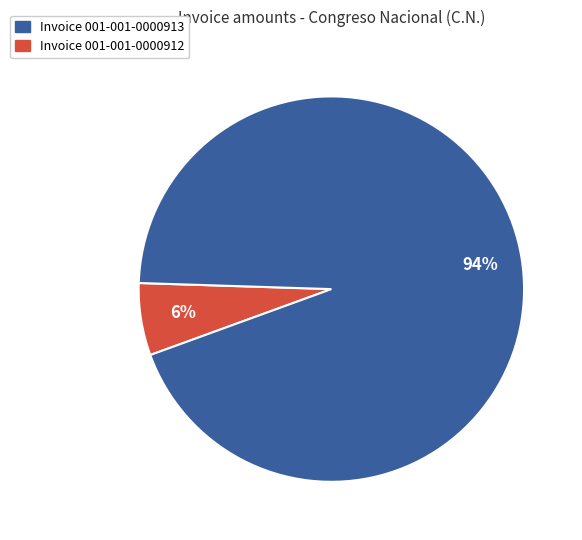

To the nearest percent, what is the average slice percentage?

50%